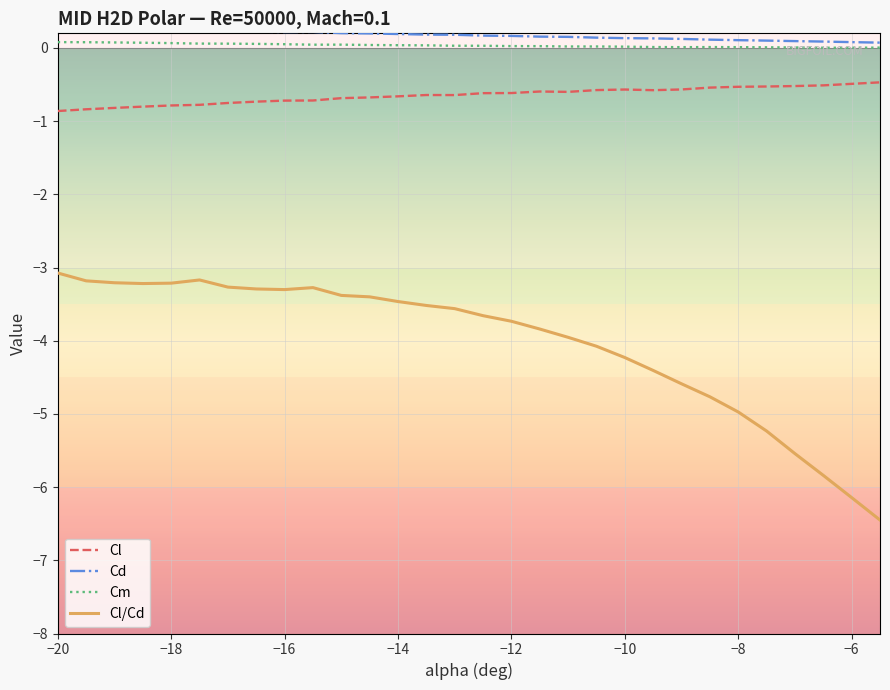

What is the maximum value for Cd?

0.3